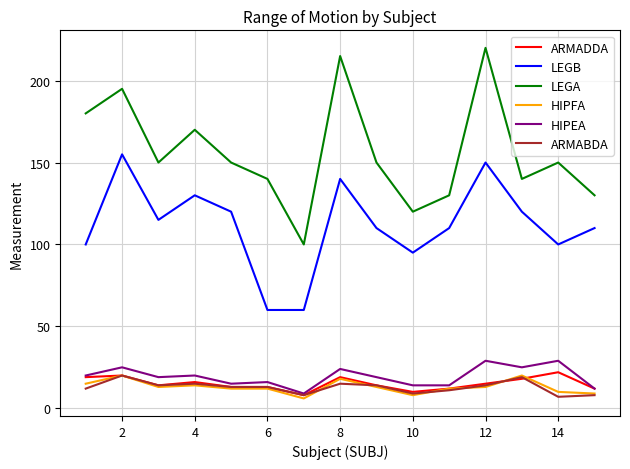

Which series has the largest range (max minus min)?

LEGA